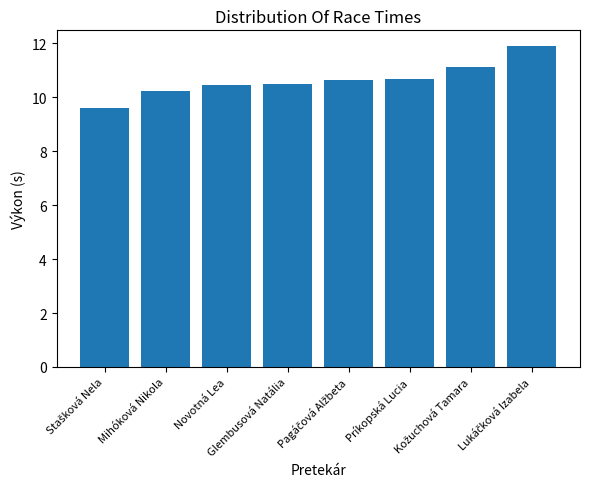

Reading left to right, what are all the values shown in this chart?

9.6	10.2	10.4	10.5	10.6	10.7	11.1	11.9